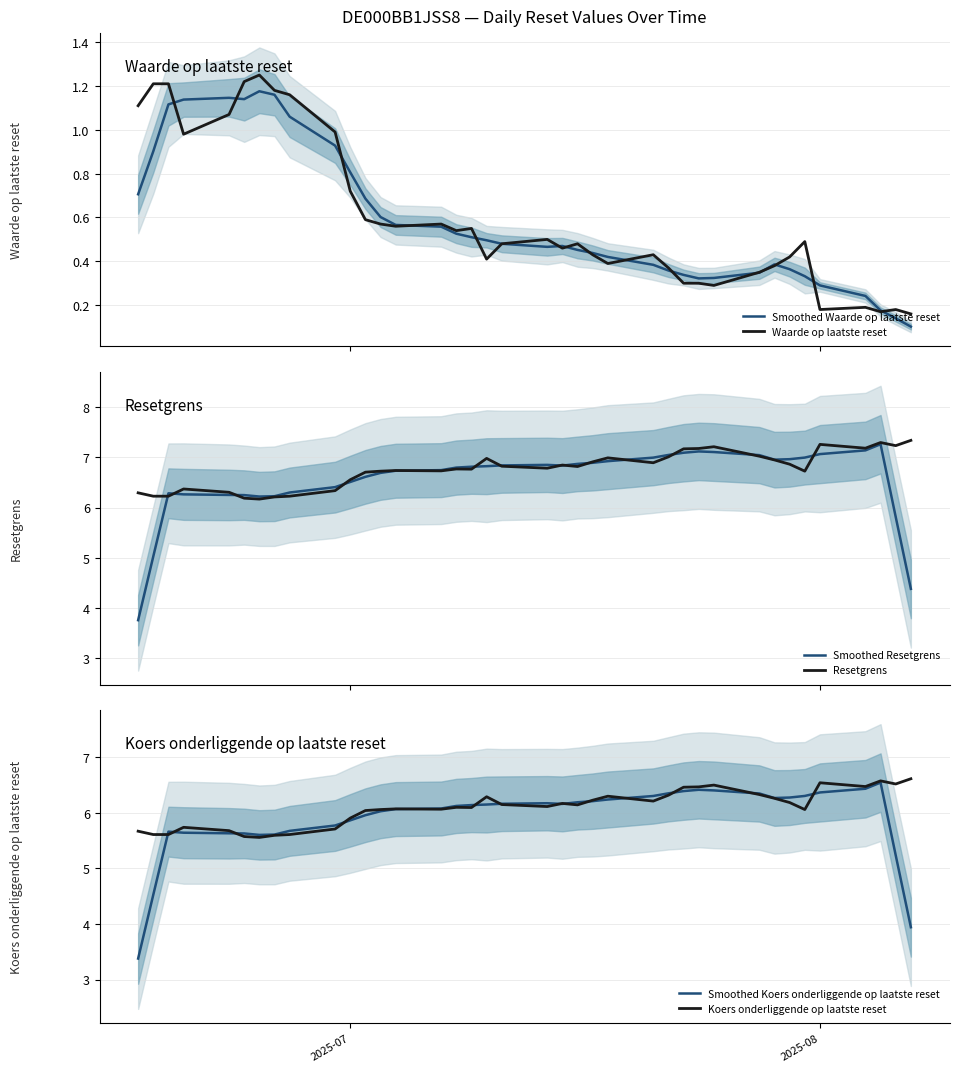

In Resetgrens, how many points are higher than both neighbors (excluding endpoints)?

9